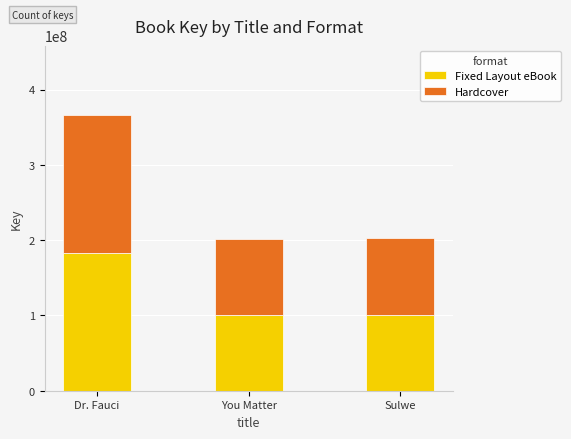

The Fixed Layout eBook series shows 100770016 at You Matter. True or false?

True